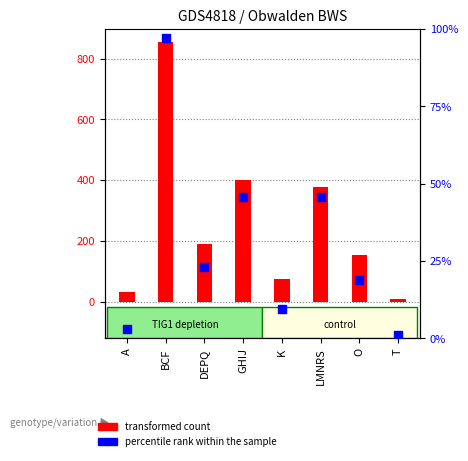

What is the total value across all series at DEPQ?

212.5